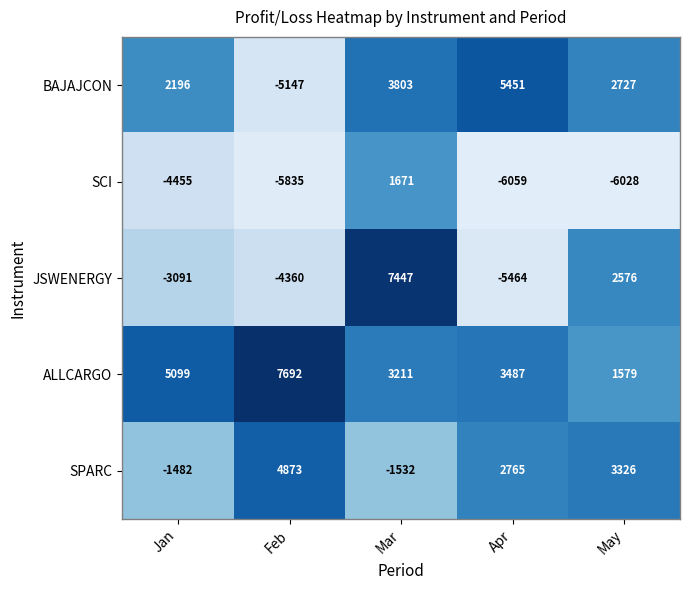

Which series has the largest range (max minus min)?

JSWENERGY